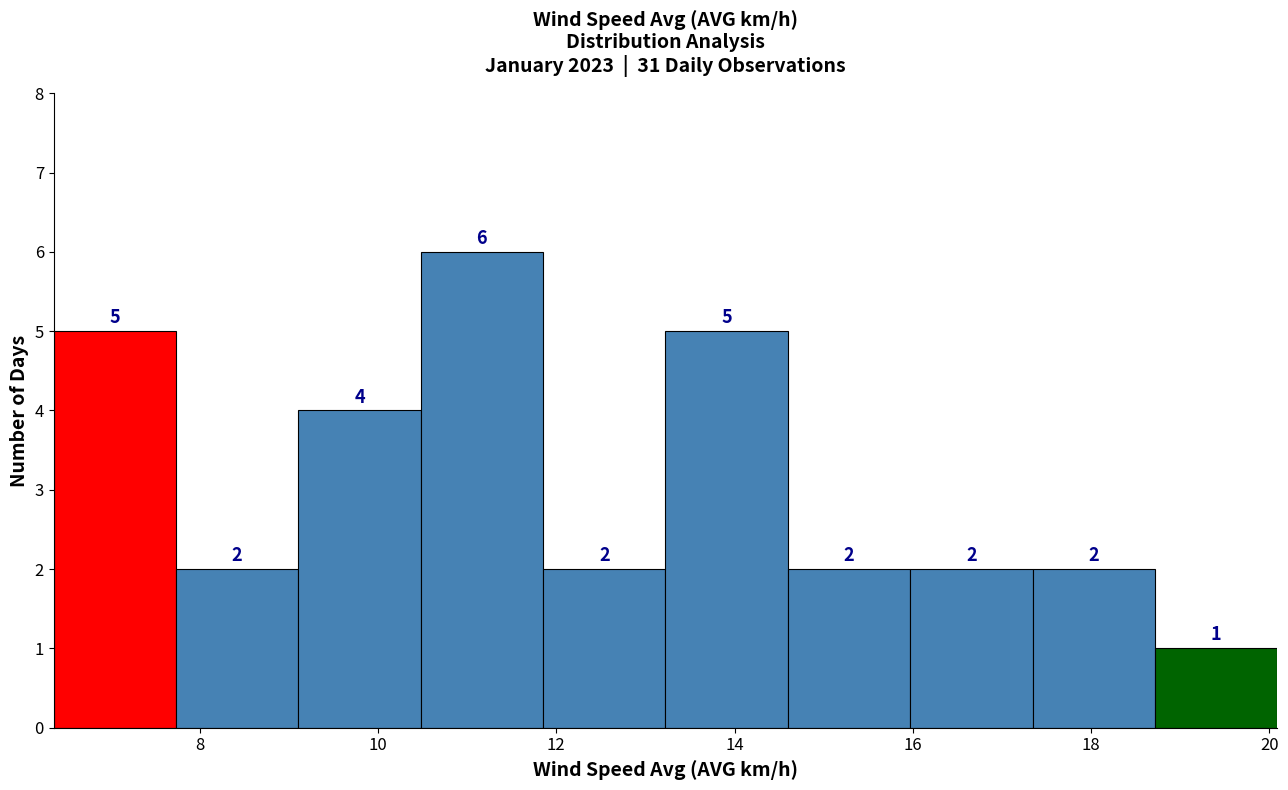

Reading left to right, transcribe this chart: for each bar, give the range it covers on the x-axis and its height. The bar edges are not printed on the chart, so give them approximately, as read against the axis.

6.4 to 7.8: 5
7.8 to 9.2: 2
9.2 to 10.4: 4
10.4 to 11.8: 6
11.8 to 13.2: 2
13.2 to 14.6: 5
14.6 to 16.0: 2
16.0 to 17.4: 2
17.4 to 18.8: 2
18.8 to 20.0: 1